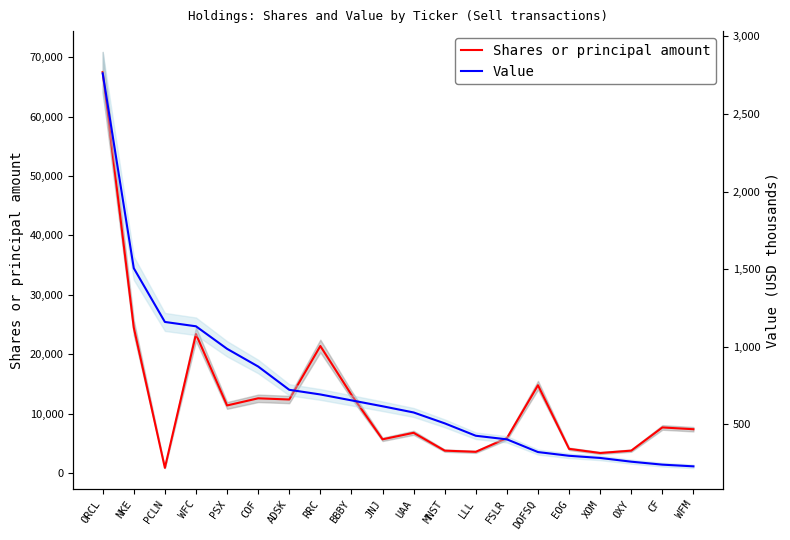

At which label does Value first exceed 617?

ORCL